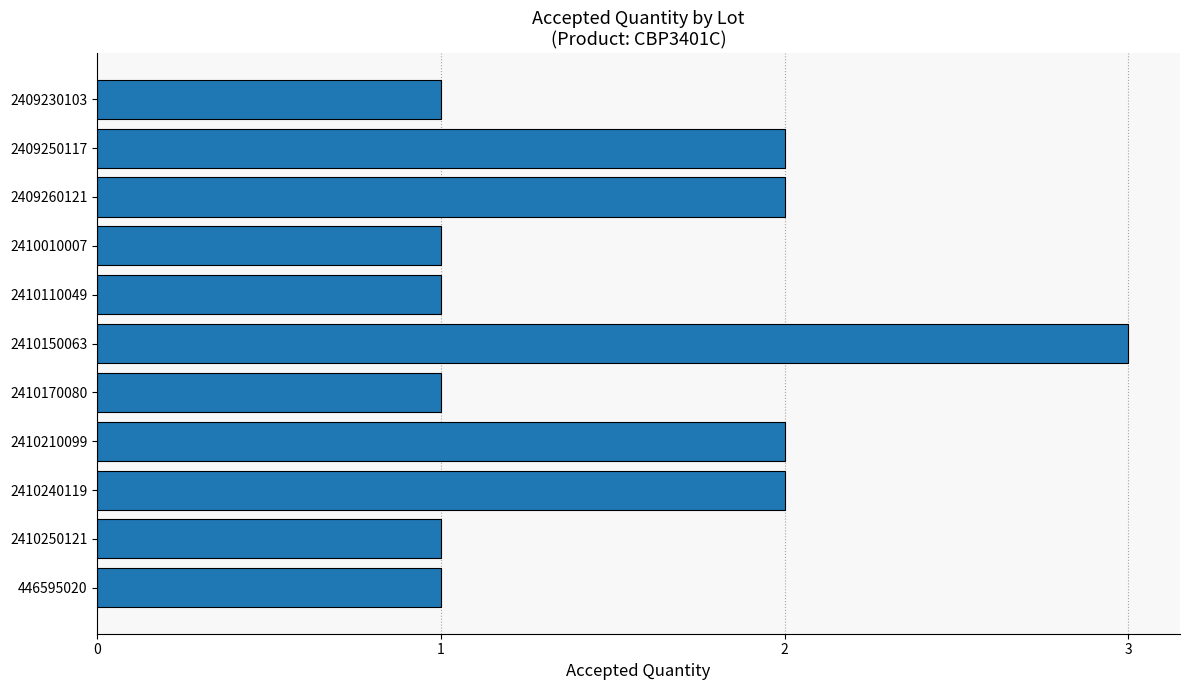

Which has a higher value, 2410010007 or 2409260121?

2409260121